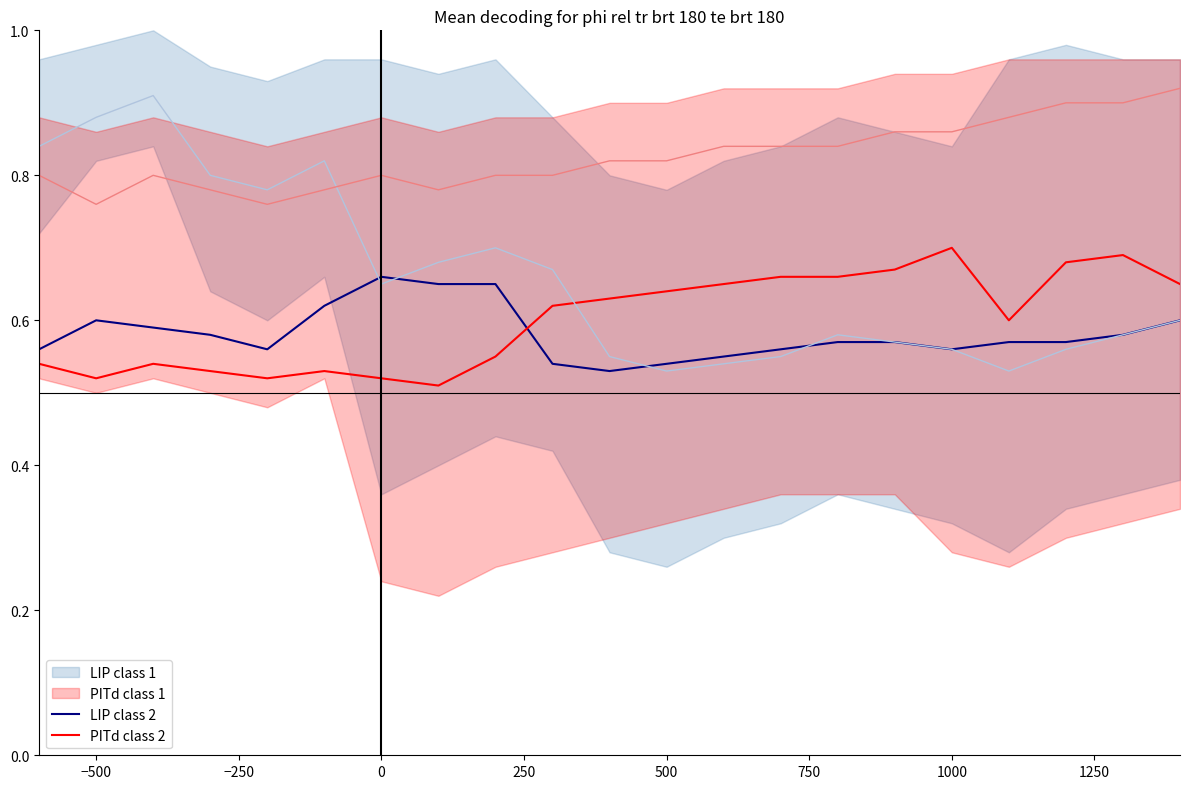

At which label does PITd class 2 reach its peak?

1000